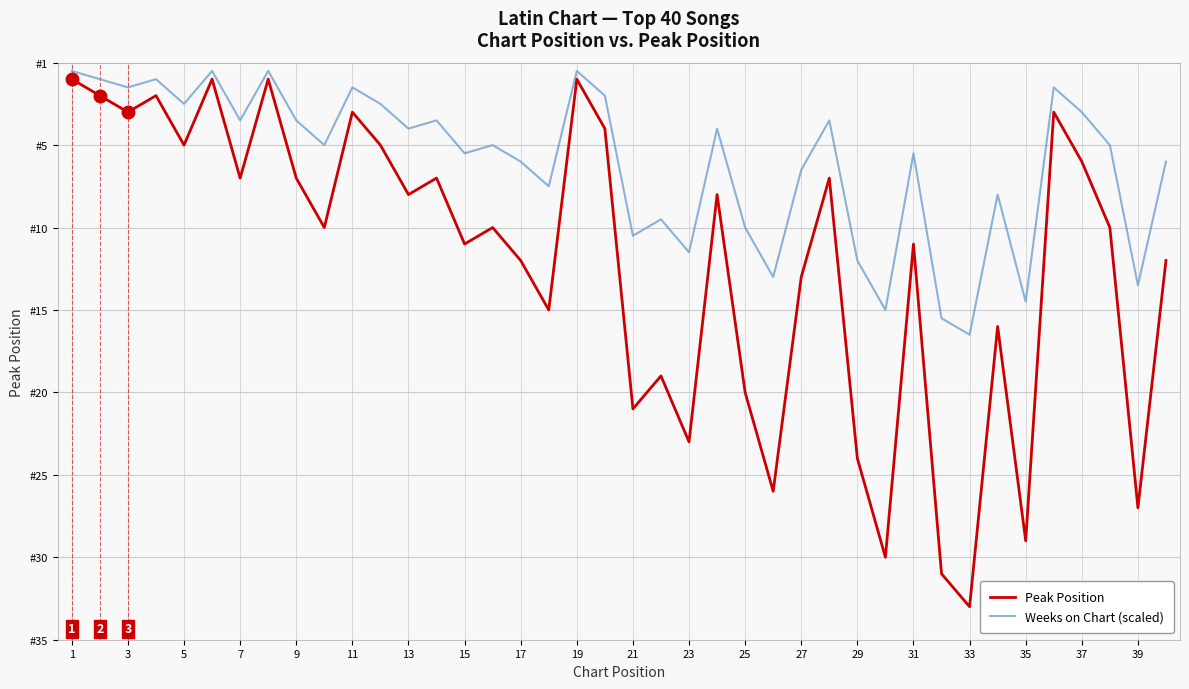

True or false: Weeks on Chart (scaled) has more than 0 interior local peaks.

True